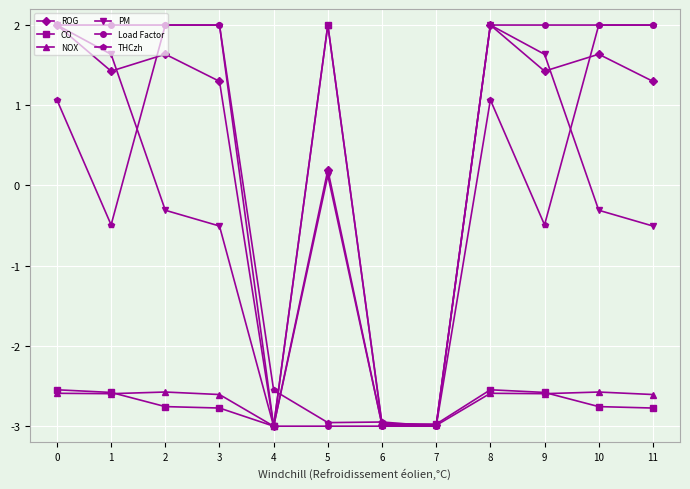

Read the THCzh value at 8.

1.1